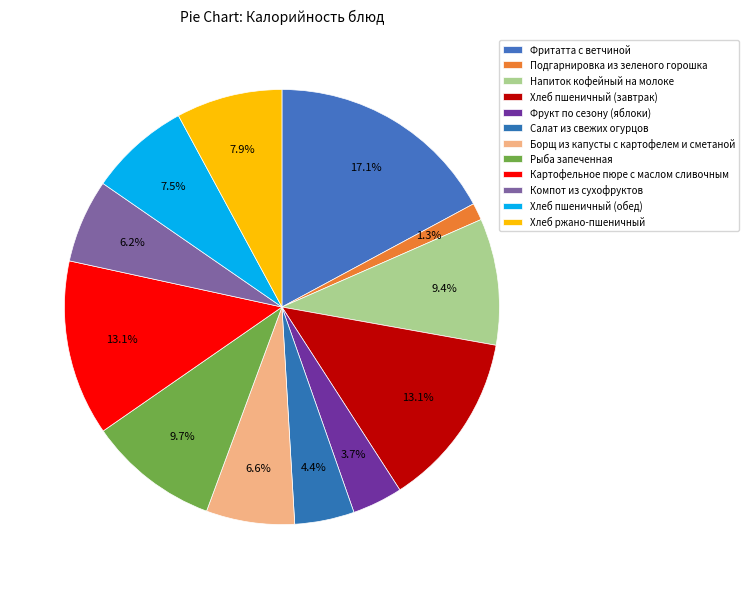

How many segments does this pie chart have?

12